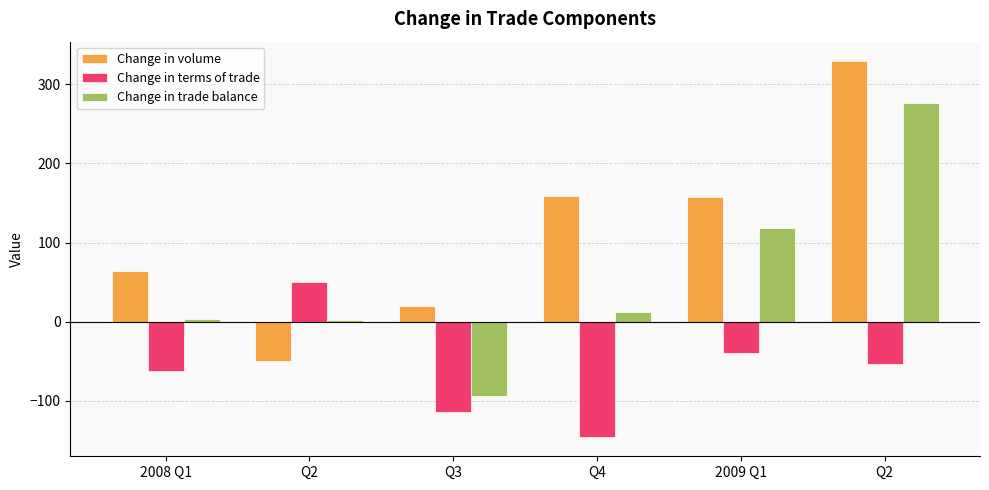

Rank the series by their maximum value, from lowest to highest.

Change in terms of trade, Change in trade balance, Change in volume